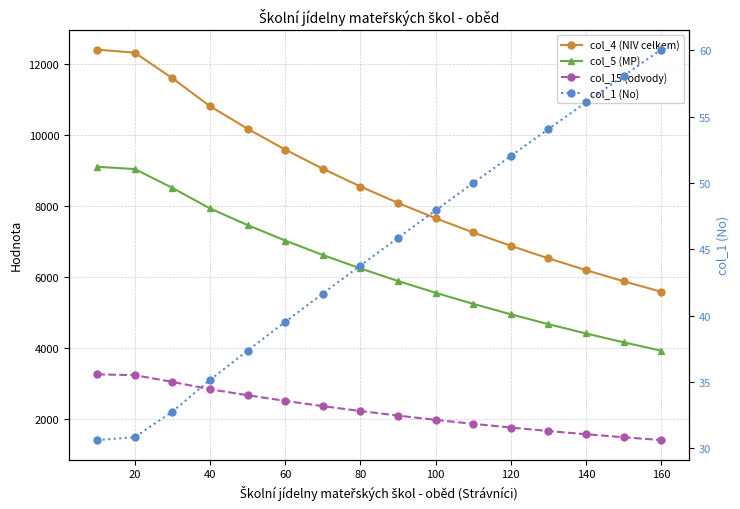

What is the lowest value of the col_1 (No) series?

30.6